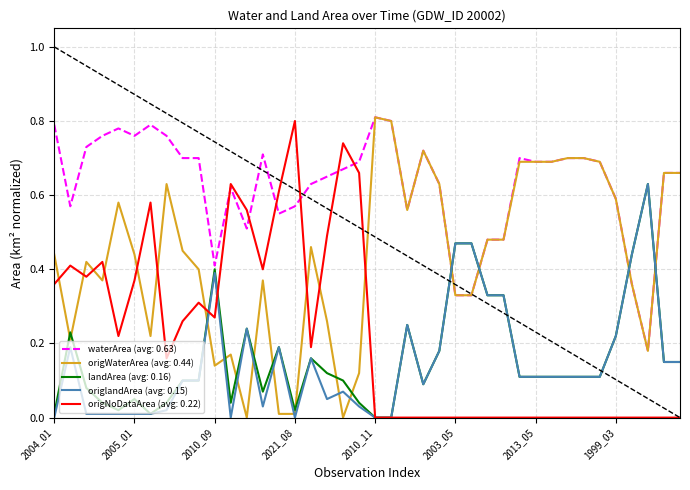

Which series has the largest total across all categories?

waterArea (avg: 0.63)